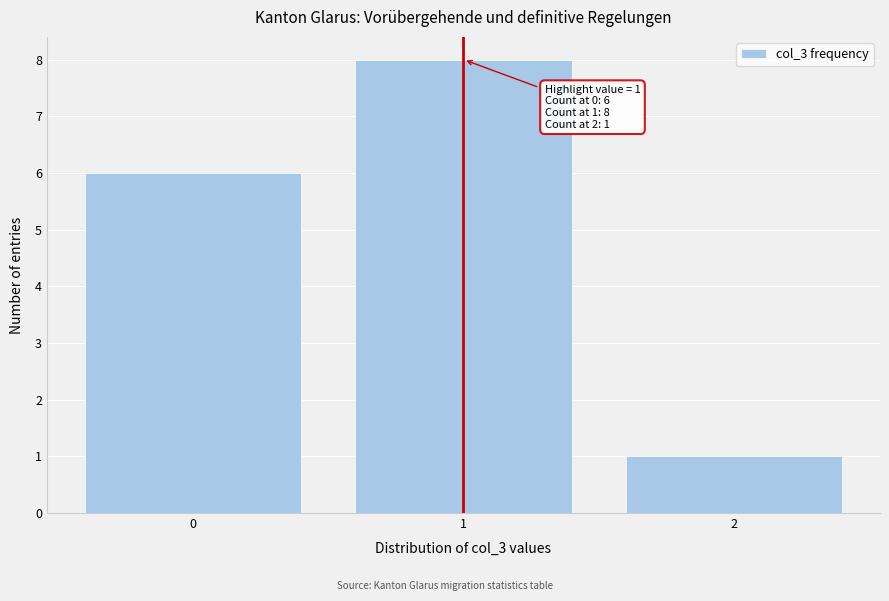

Over which range of the x-axis is the bar tallest?

0.5 to 1.5